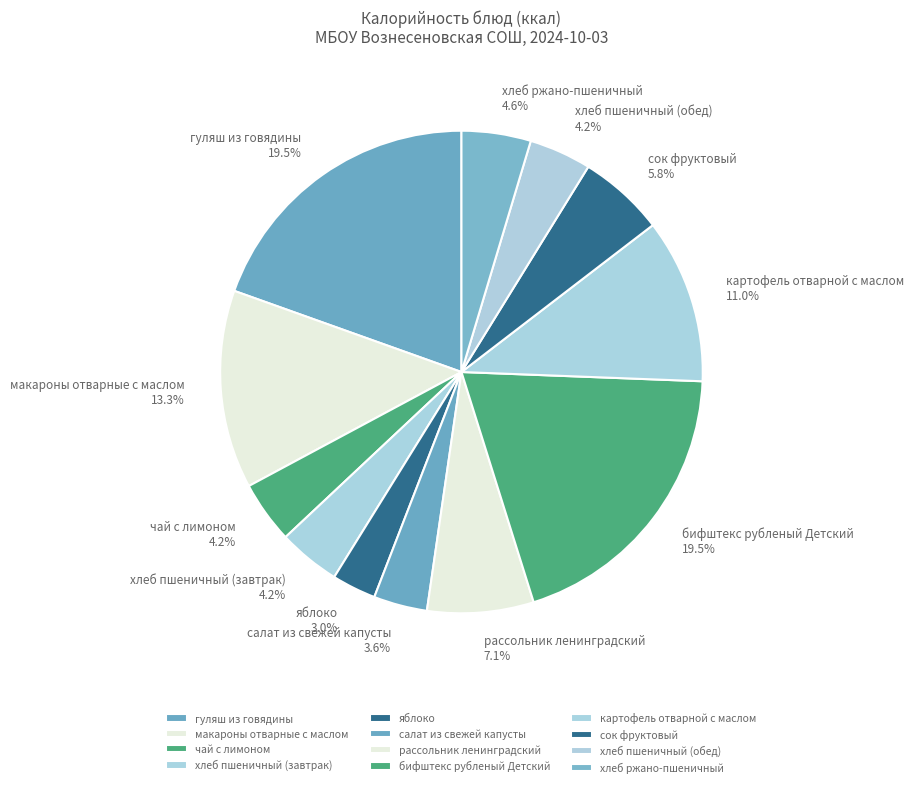

What percentage is the сок фруктовый slice, to the nearest percent?

6%